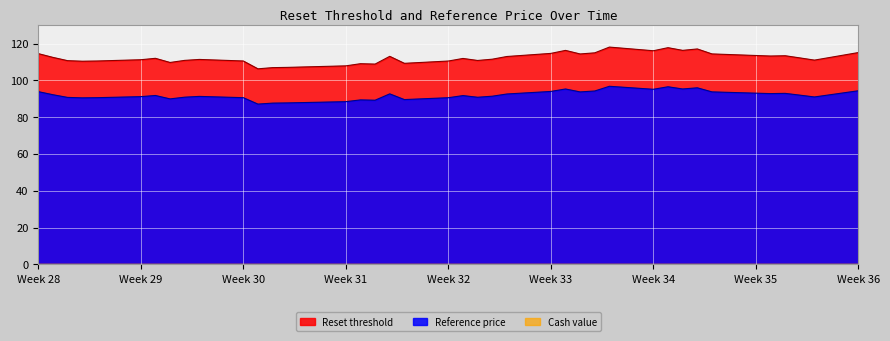

What is the value of the Reset threshold point at the 31st from the left?

117.8